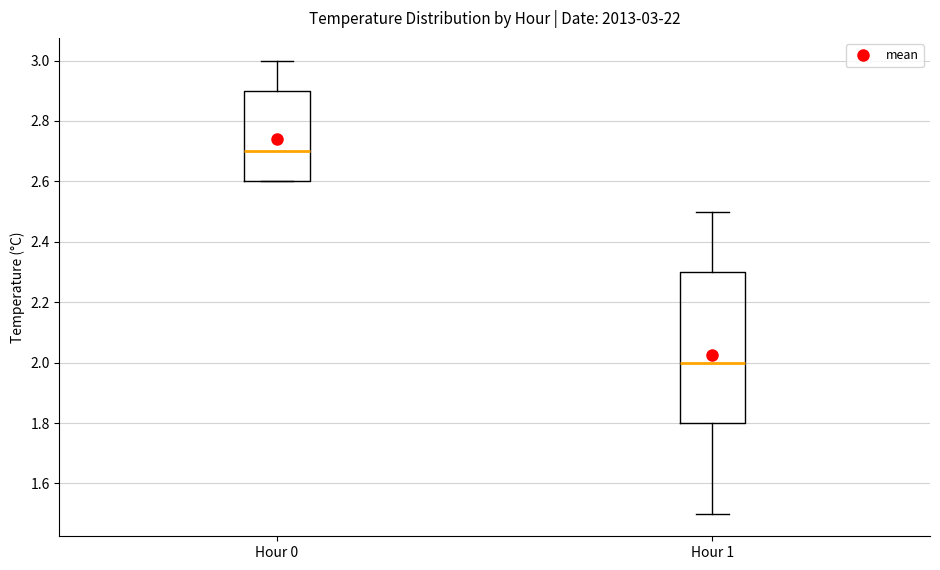

Comparing the boxes themselves (not the whiskers), which one is the tallest?

Hour 1